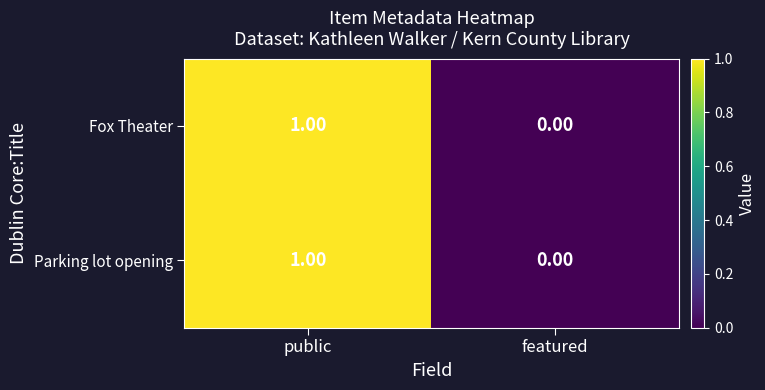

At which label does Parking lot opening reach its peak?

public